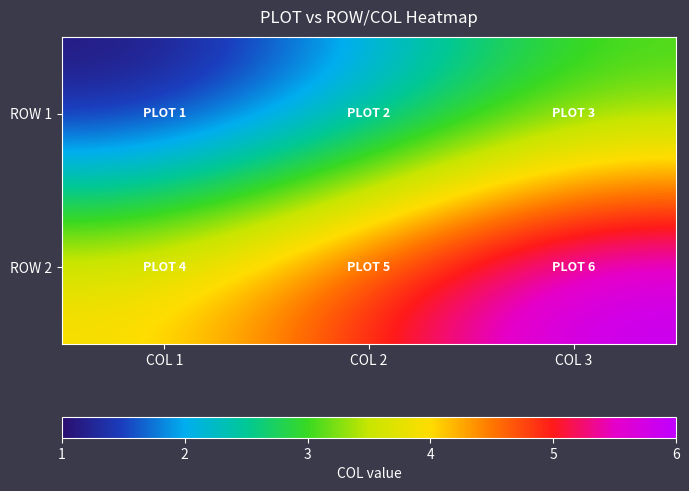

Reading right to left, extract all data points from this chart.

ROW 1: COL 3=3	COL 2=2	COL 1=1
ROW 2: COL 3=6	COL 2=5	COL 1=4